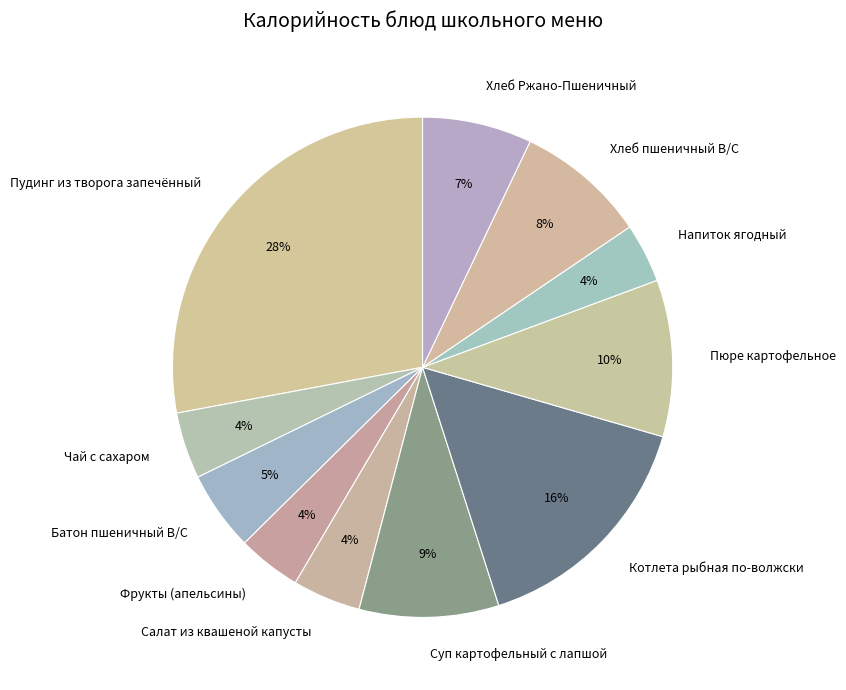

To the nearest percent, what is the difference between the Фрукты (апельсины) and Пудинг из творога запечённый slice percentages?

24%